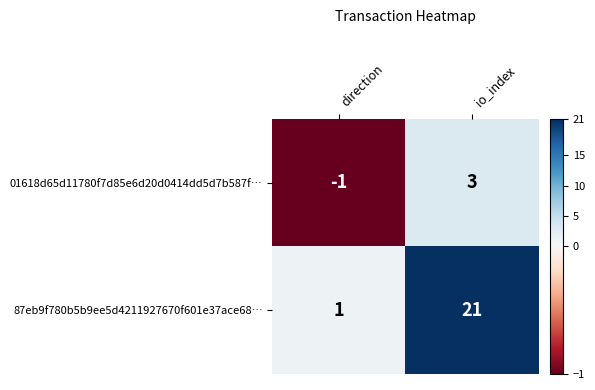

Reading left to right, what are all the values shown in this chart?

01618d65d11780f7d85e6d20d0414dd5d7b587f…: direction=-1	io_index=3
87eb9f780b5b9ee5d4211927670f601e37ace68…: direction=1	io_index=21